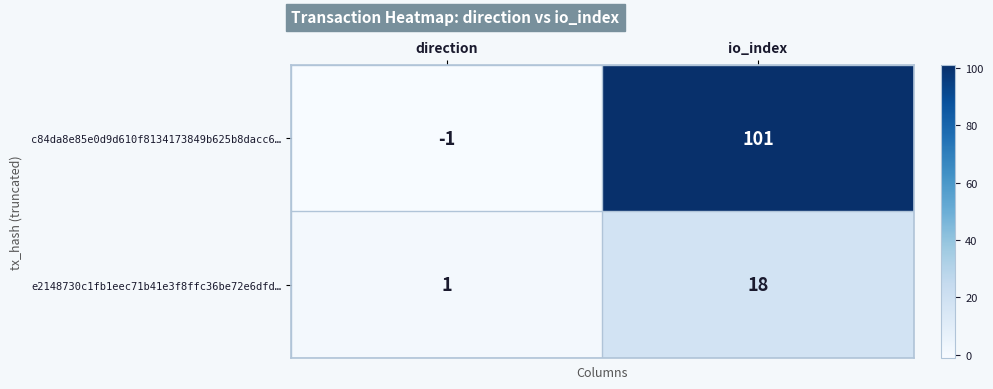

Rank the series at direction from lowest to highest value.

c84da8e85e0d9d610f8134173849b625b8dacc6…, e2148730c1fb1eec71b41e3f8ffc36be72e6dfd…